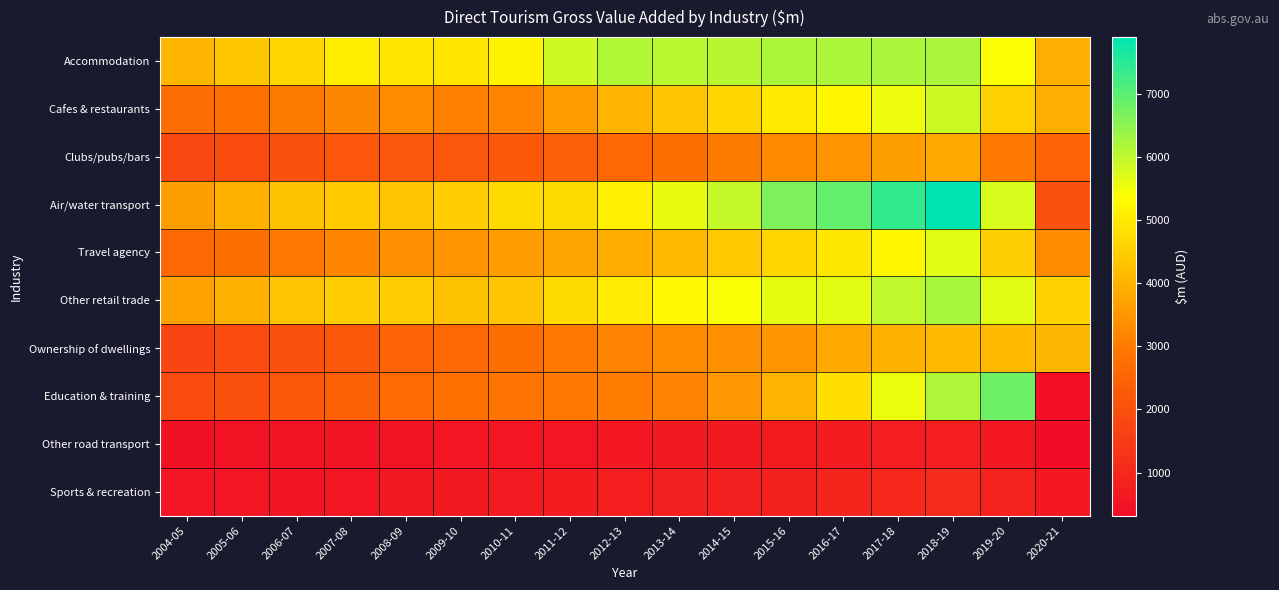

Reading left to right, extract all data points from this chart.

Accommodation: 2004-05=4030	2005-06=4372	2006-07=4666	2007-08=5058	2008-09=4911	2009-10=4899	2010-11=5171	2011-12=5844	2012-13=6153	2013-14=6060	2014-15=6081	2015-16=6187	2016-17=6189	2017-18=6200	2018-19=6221	2019-20=5401	2020-21=3958
Cafes & restaurants: 2004-05=2721	2005-06=2831	2006-07=3013	2007-08=3230	2008-09=3281	2009-10=3099	2010-11=3188	2011-12=3595	2012-13=4061	2013-14=4341	2014-15=4654	2015-16=5000	2016-17=5240	2017-18=5534	2018-19=5886	2019-20=4531	2020-21=3941
Clubs/pubs/bars: 2004-05=1799	2005-06=1886	2006-07=2012	2007-08=2147	2008-09=2177	2009-10=2182	2010-11=2209	2011-12=2398	2012-13=2569	2013-14=2765	2014-15=3004	2015-16=3269	2016-17=3448	2017-18=3635	2018-19=3830	2019-20=2982	2020-21=2469
Air/water transport: 2004-05=3634	2005-06=3973	2006-07=4283	2007-08=4433	2008-09=4332	2009-10=4493	2010-11=4709	2011-12=4758	2012-13=5095	2013-14=5603	2014-15=5950	2015-16=6668	2016-17=6907	2017-18=7393	2018-19=7900	2019-20=5753	2020-21=2046
Travel agency: 2004-05=2584	2005-06=2774	2006-07=2949	2007-08=3168	2008-09=3376	2009-10=3451	2010-11=3619	2011-12=3765	2012-13=3905	2013-14=4119	2014-15=4377	2015-16=4651	2016-17=4946	2017-18=5228	2018-19=5641	2019-20=4507	2020-21=3297
Other retail trade: 2004-05=3704	2005-06=3964	2006-07=4309	2007-08=4472	2008-09=4460	2009-10=4281	2010-11=4345	2011-12=4715	2012-13=5033	2013-14=5261	2014-15=5417	2015-16=5605	2016-17=5649	2017-18=6001	2018-19=6235	2019-20=5660	2020-21=4588
Ownership of dwellings: 2004-05=1722	2005-06=1861	2006-07=2017	2007-08=2235	2008-09=2440	2009-10=2561	2010-11=2772	2011-12=2977	2012-13=3161	2013-14=3295	2014-15=3388	2015-16=3493	2016-17=3821	2017-18=3967	2018-19=4110	2019-20=4098	2020-21=4079
Education & training: 2004-05=1893	2005-06=1995	2006-07=2238	2007-08=2415	2008-09=2678	2009-10=2832	2010-11=2858	2011-12=2950	2012-13=3030	2013-14=3142	2014-15=3502	2015-16=4048	2016-17=4789	2017-18=5549	2018-19=6176	2019-20=6817	2020-21=383
Other road transport: 2004-05=451	2005-06=466	2006-07=491	2007-08=502	2008-09=514	2009-10=535	2010-11=545	2011-12=577	2012-13=616	2013-14=629	2014-15=653	2015-16=692	2016-17=707	2017-18=736	2018-19=755	2019-20=592	2020-21=318
Sports & recreation: 2004-05=530	2005-06=529	2006-07=522	2007-08=564	2008-09=630	2009-10=656	2010-11=673	2011-12=707	2012-13=750	2013-14=791	2014-15=788	2015-16=847	2016-17=918	2017-18=1010	2018-19=1083	2019-20=879	2020-21=628